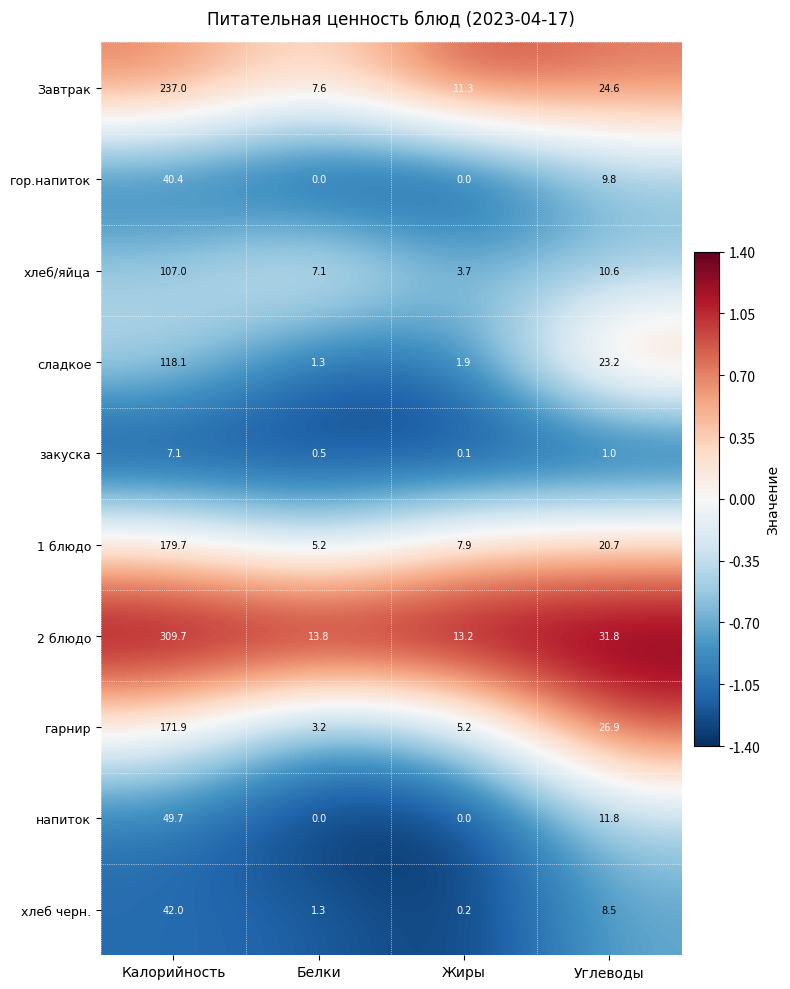

At which label does напиток reach its peak?

Калорийность